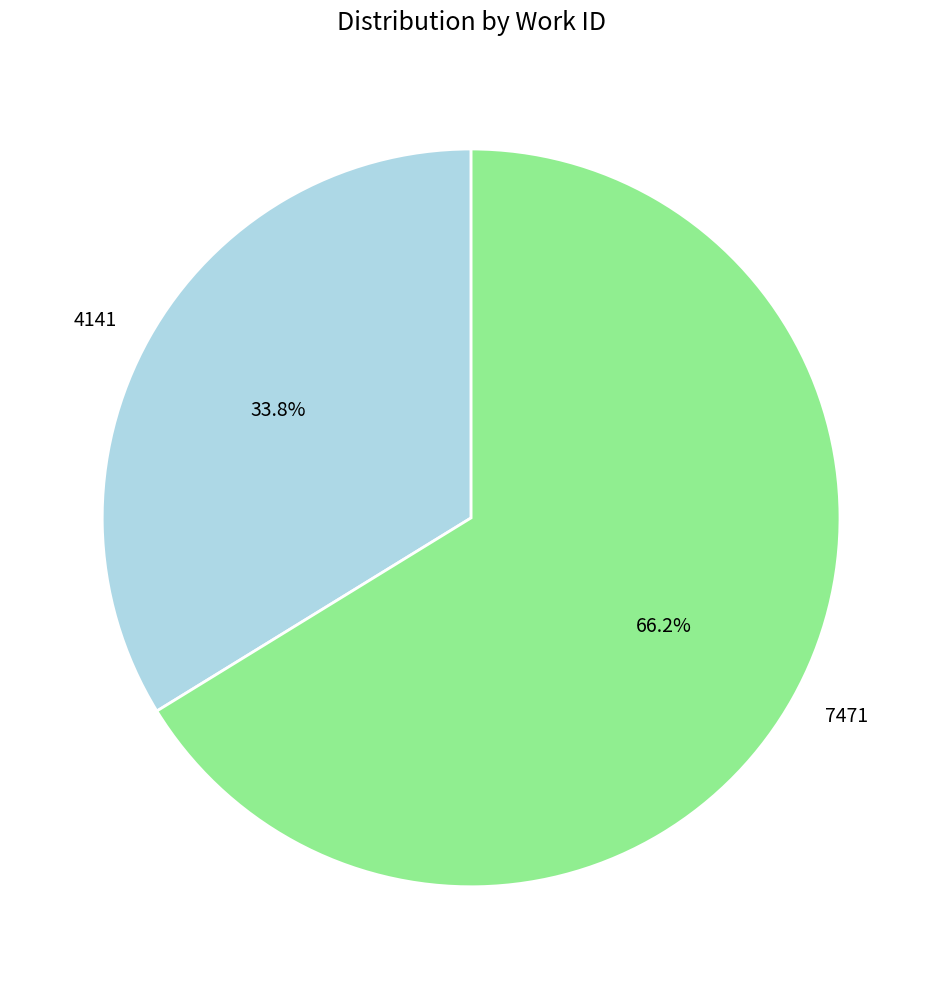

To the nearest percent, what is the difference between the 7471 and 4141 slice percentages?

32%